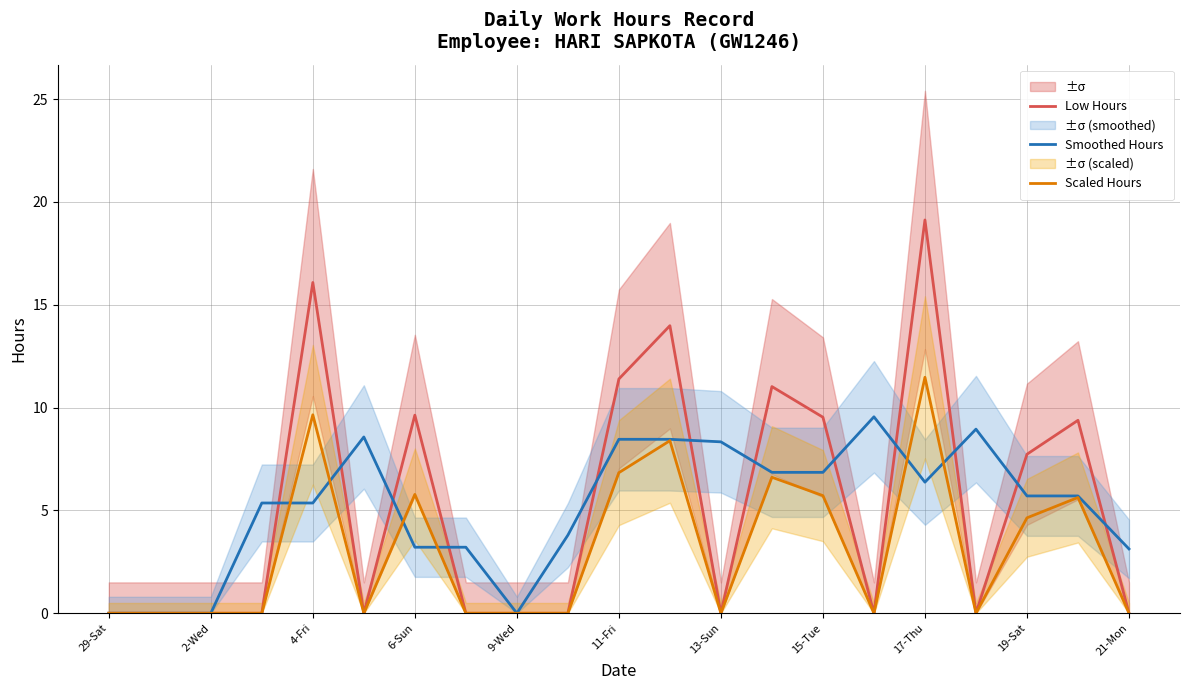

True or false: Low Hours and Smoothed Hours intersect in this chart.

True